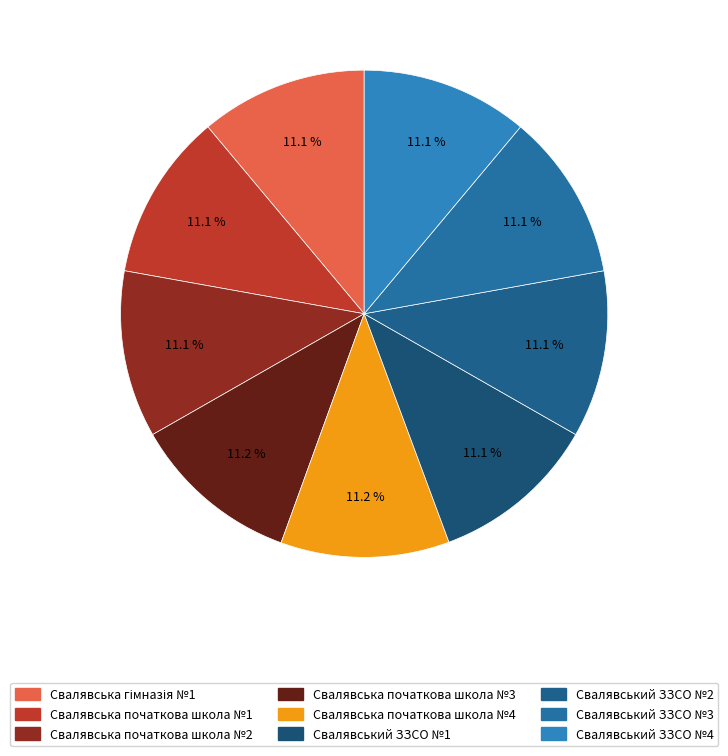

Is it true that Свалявська початкова школа №3 is 11% of the pie?

True